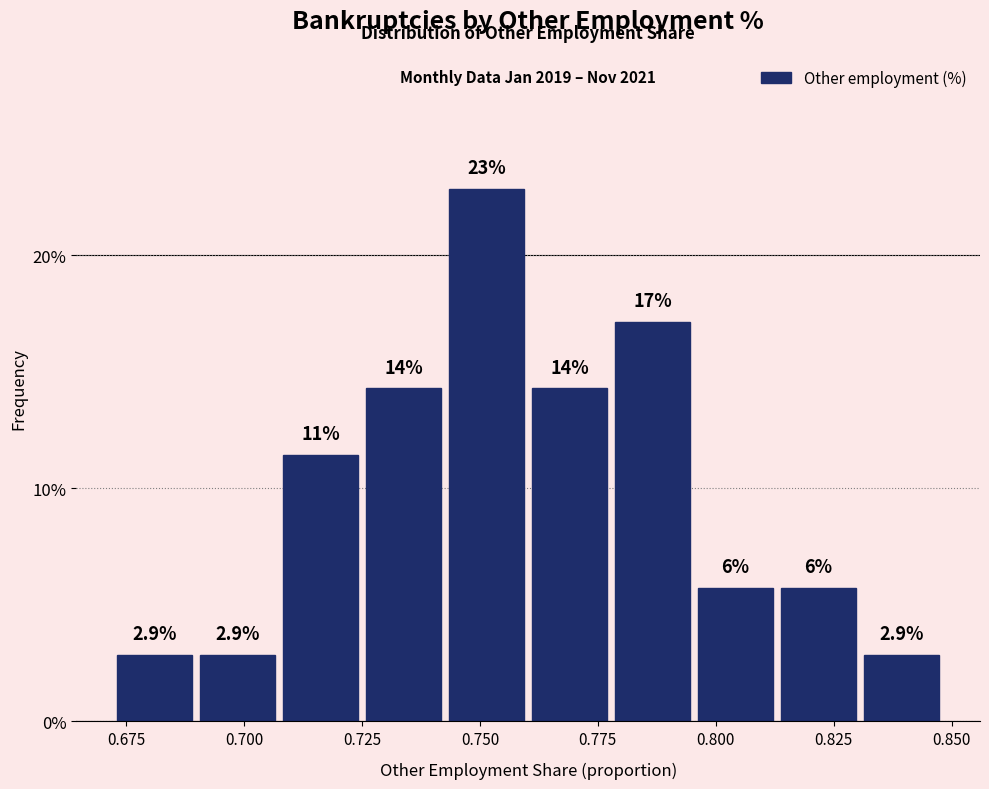

Read against the x-axis, roughly where is the centre of the tallest bar?

0.750